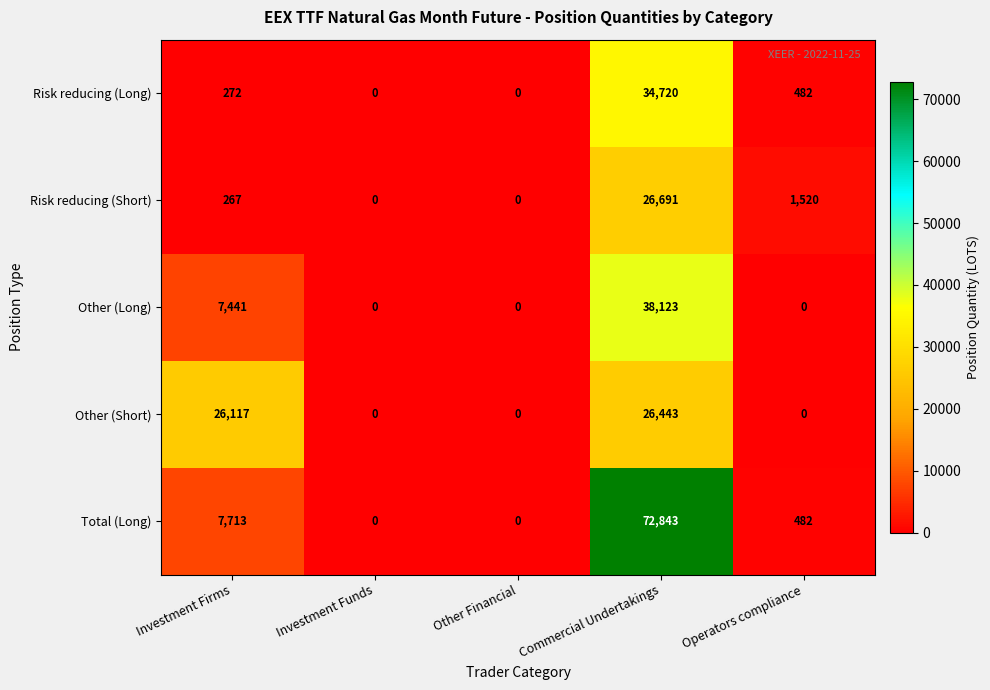

Read the Risk reducing (Long) value at Commercial Undertakings.

34720